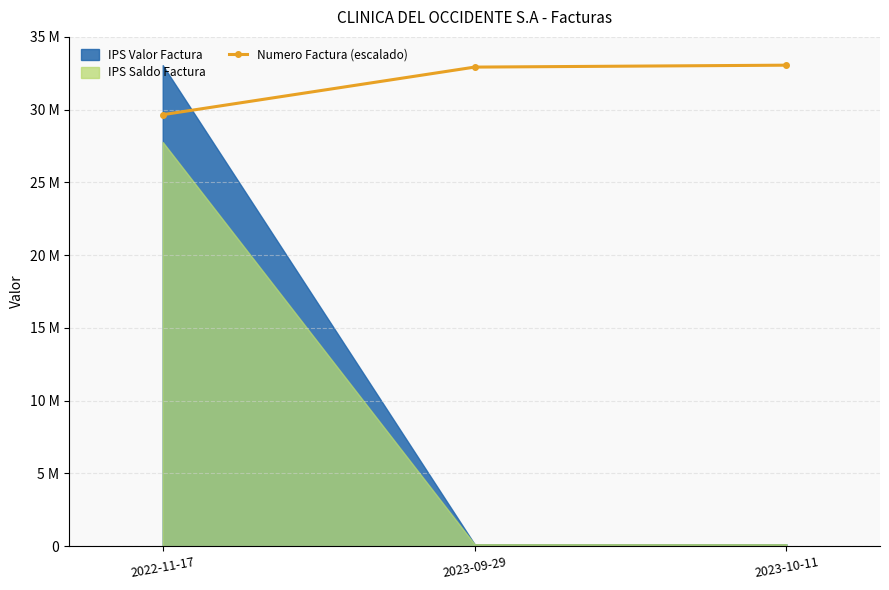

Which category has the highest value across all series?

2023-10-11